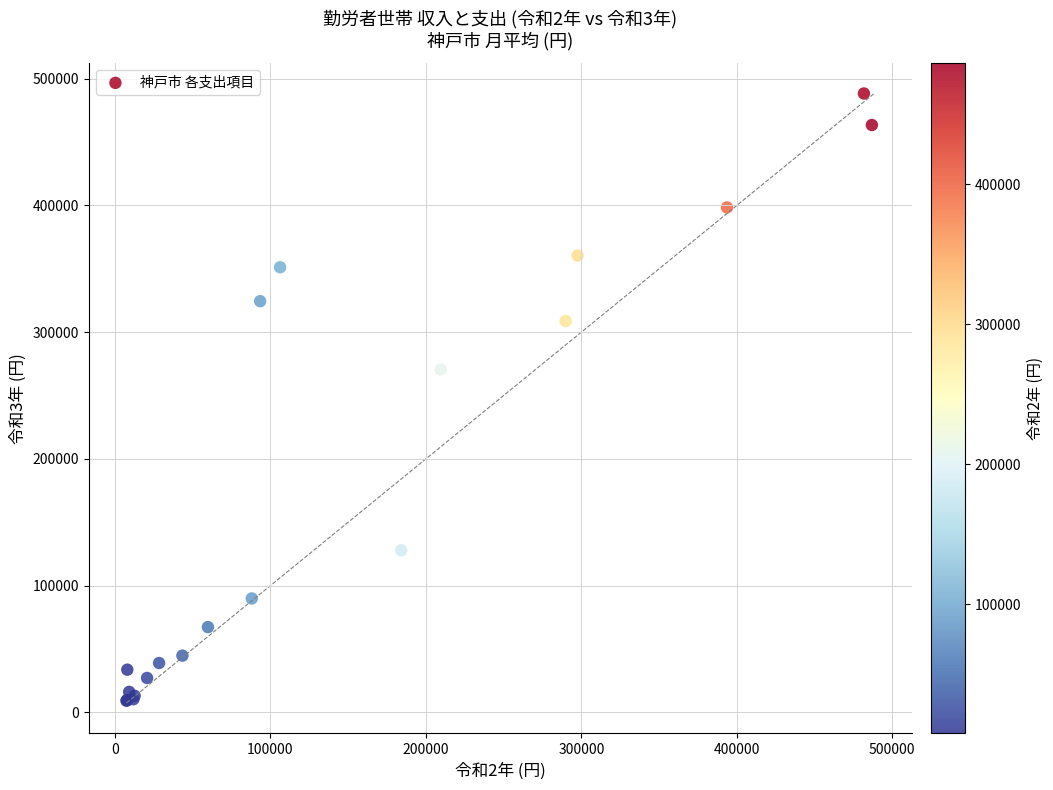

What Y value in the scatter plot is closest to 248756?

270524